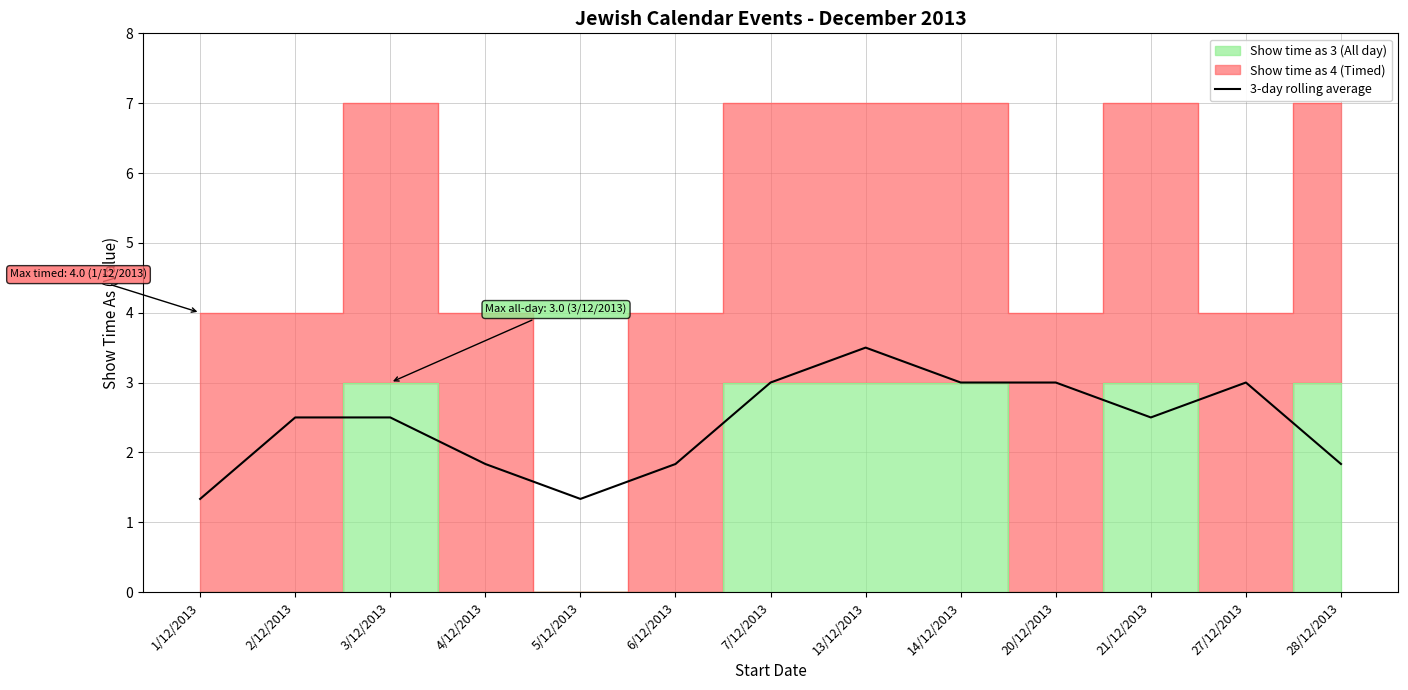

What is the difference between the maximum and minimum values?

2.2